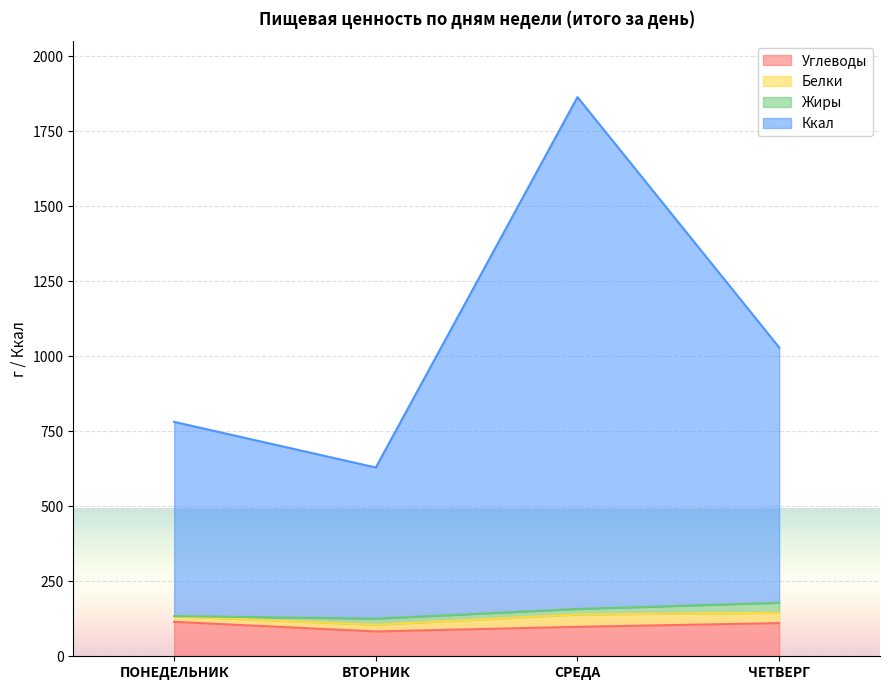

What is the maximum value for Углеводы?

114.8